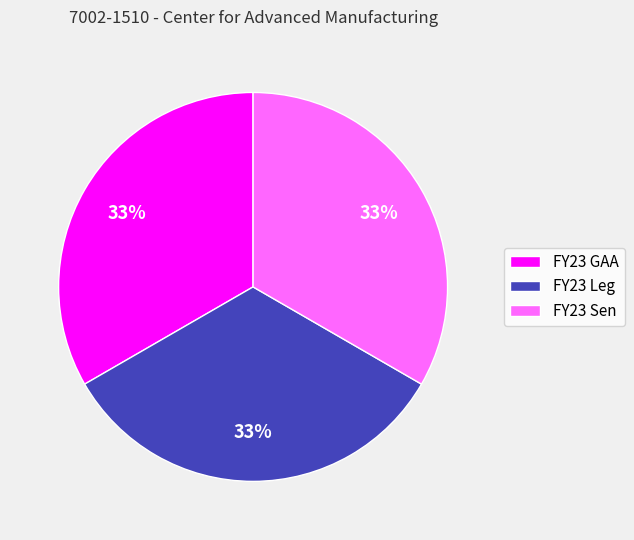

What percentage is the FY23 Sen slice, to the nearest percent?

33%